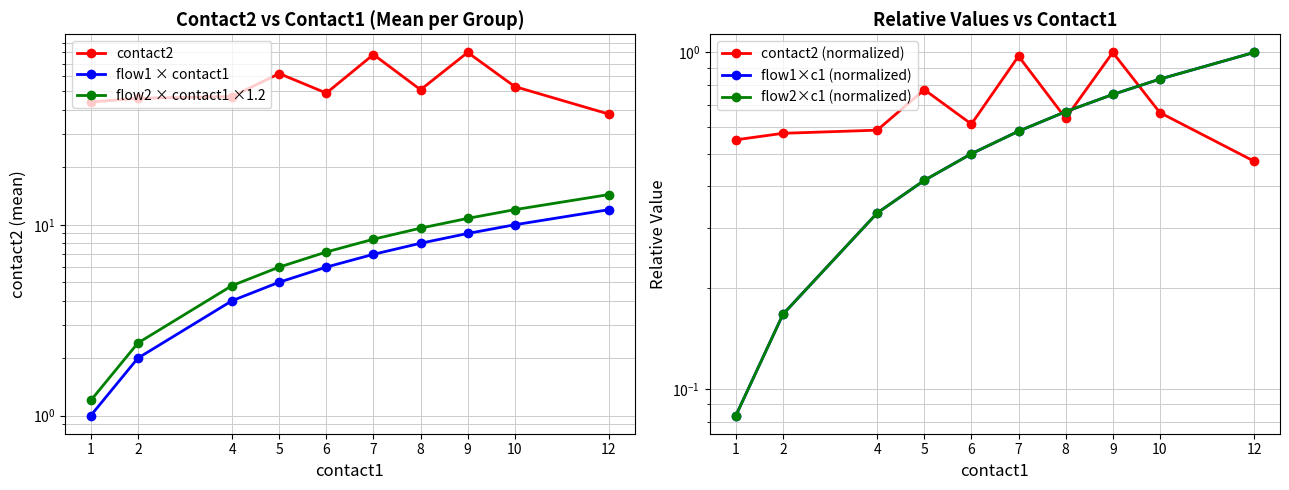

What are all the series names shown in the legend?

contact2, flow1 × contact1, flow2 × contact1 ×1.2, contact2 (normalized), flow1×c1 (normalized), flow2×c1 (normalized)